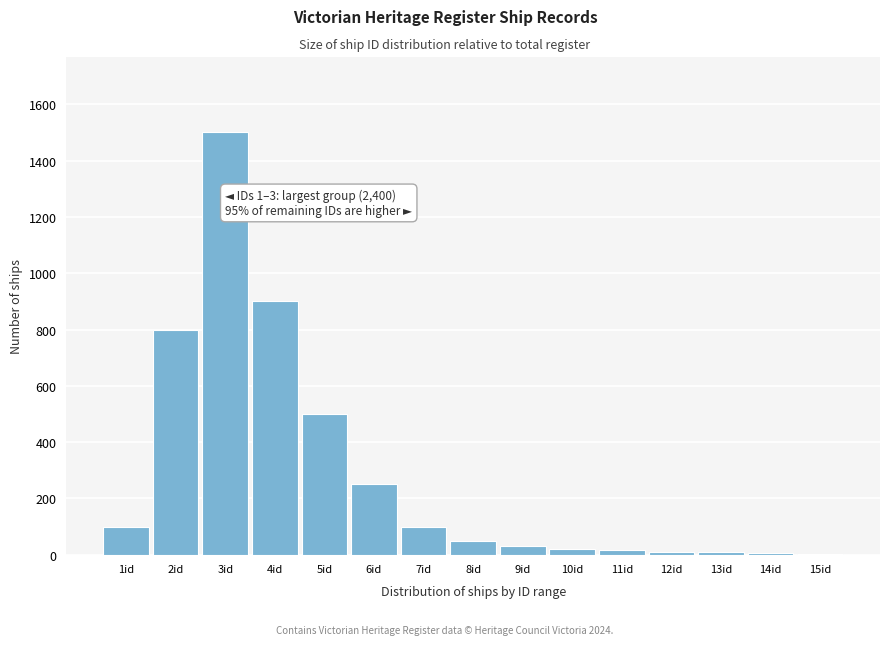

Approximately how many times larger is the value at 3id compared to 6id?

6.0